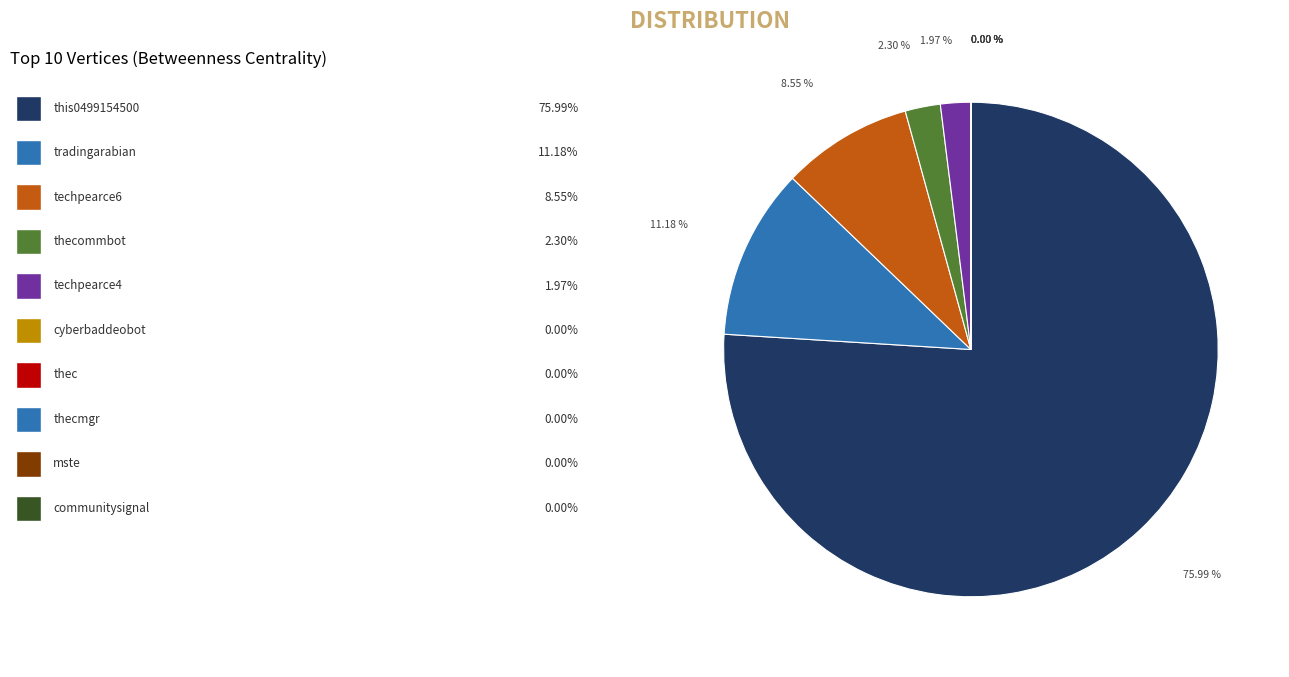

Rank the categories by value from lowest to highest.

cyberbaddeobot, thec, thecmgr, mste, communitysignal, techpearce4, thecommbot, techpearce6, tradingarabian, this0499154500